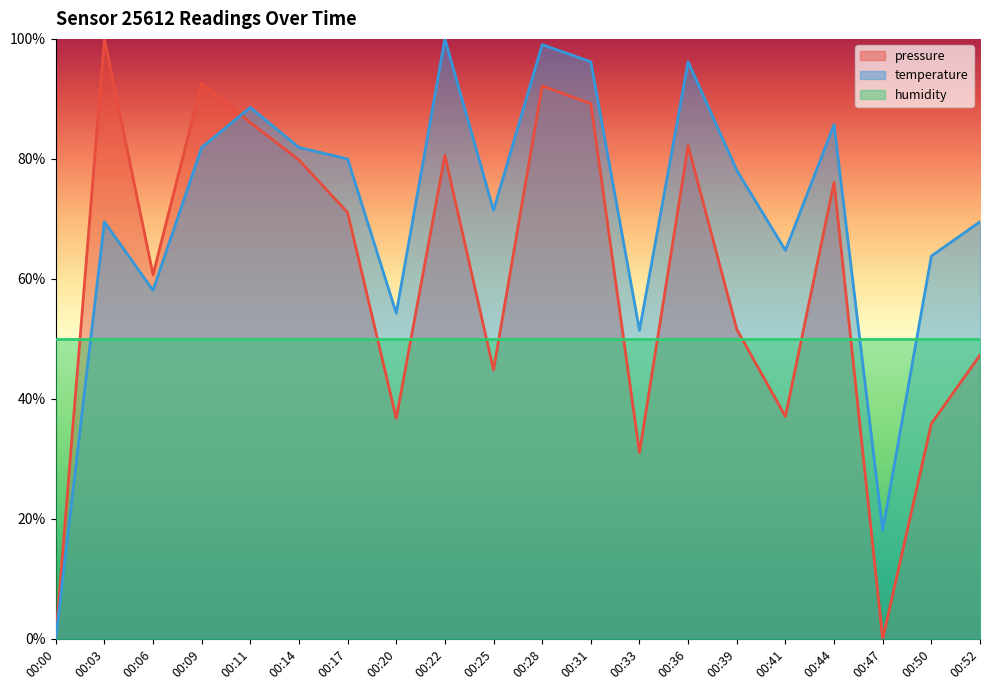

What is the value of the pressure point at the 15th from the left?

51.6